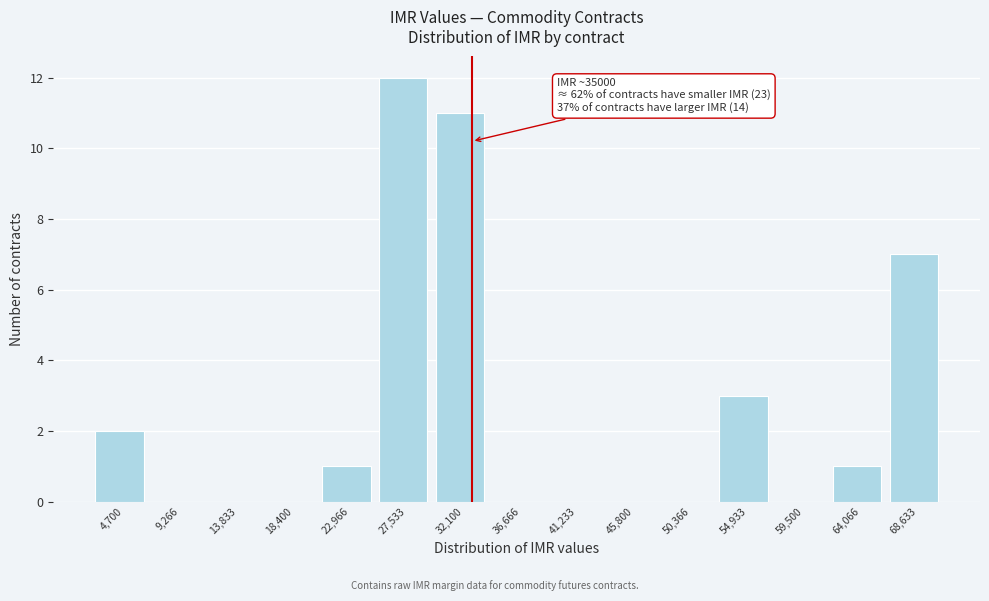

Reading left to right, extract all data points from this chart.

4,700=2	9,266=0	13,833=0	18,400=0	22,966=1	27,533=12	32,100=11	36,666=0	41,233=0	45,800=0	50,366=0	54,933=3	59,500=0	64,066=1	68,633=7